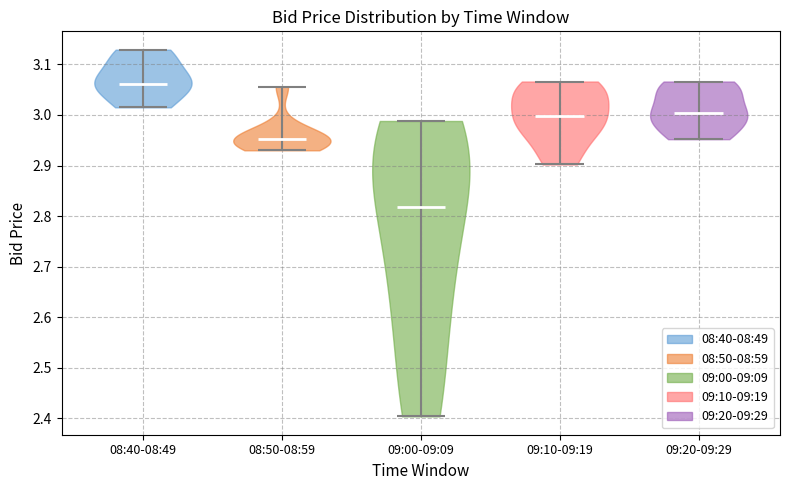

Reading left to right, read every violin against the y-axis: where its median line is, and the lowest and highest points it reaches. The values are not printed on the chart, so give them approximately, as read against the axis.

08:40-08:49: median line 3.06, lowest point 3.02, highest point 3.13
08:50-08:59: median line 2.95, lowest point 2.93, highest point 3.06
09:00-09:09: median line 2.82, lowest point 2.40, highest point 2.99
09:10-09:19: median line 3.00, lowest point 2.90, highest point 3.07
09:20-09:29: median line 3.00, lowest point 2.95, highest point 3.07